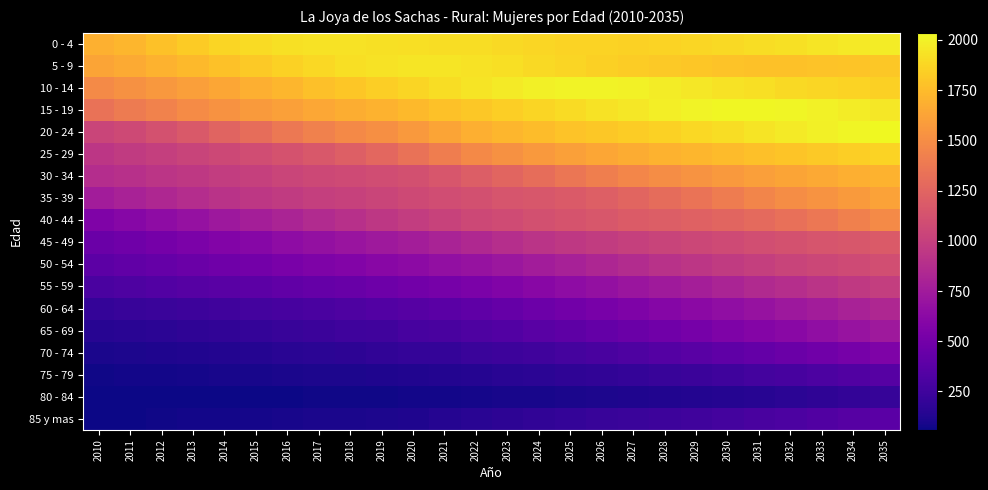

What is the spread (max minus min) of values at 2033?

1823